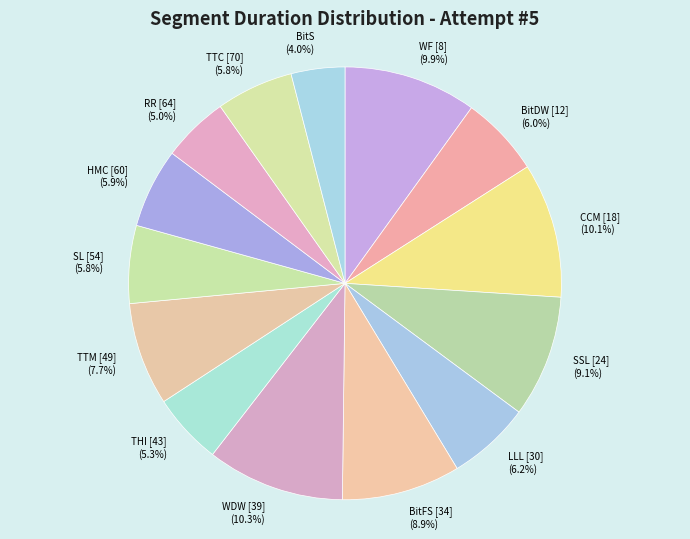

Count the number of slices in the pie.

14